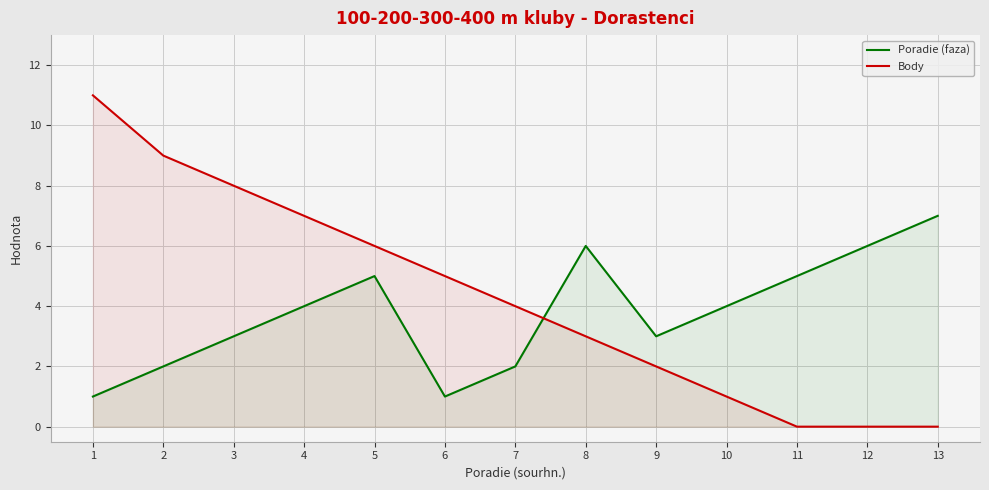

Reading left to right, transcribe all the data shown in this chart.

Poradie (faza): 1=1	2=2	3=3	4=4	5=5	6=1	7=2	8=6	9=3	10=4	11=5	12=6	13=7
Body: 1=11	2=9	3=8	4=7	5=6	6=5	7=4	8=3	9=2	10=1	11=0	12=0	13=0